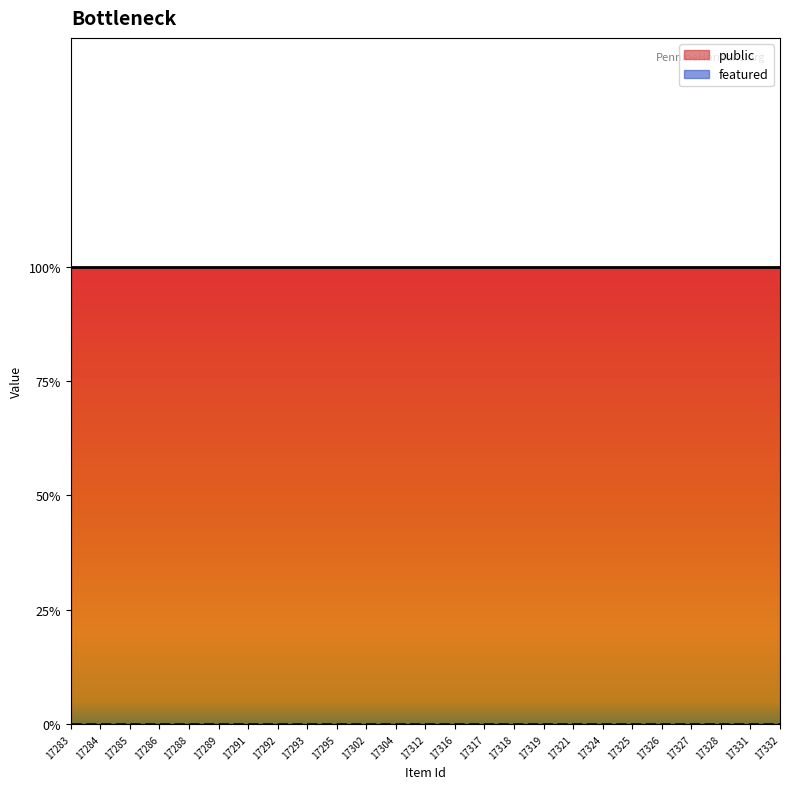

True or false: featured and public intersect in this chart.

False